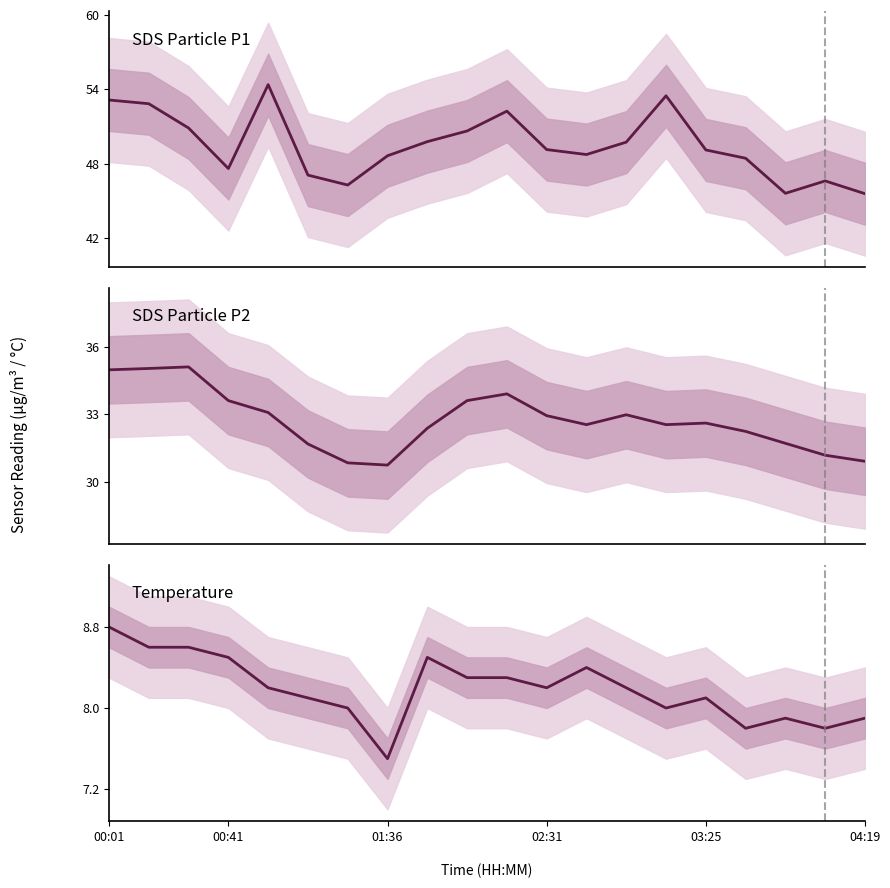

True or false: SDS Particle P1 and SDS Particle P2 cross at least once.

False